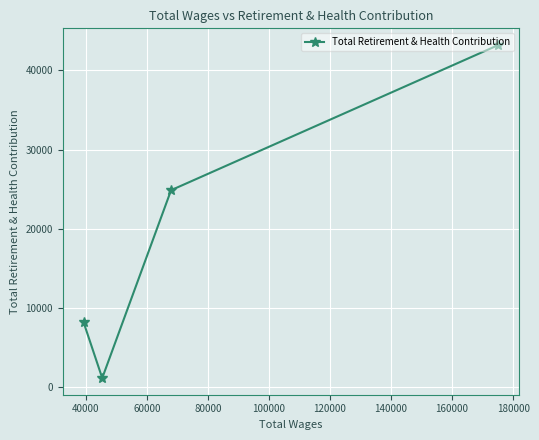

Reading left to right, transcribe all the data shown in this chart.

8234	1172	24868	43184